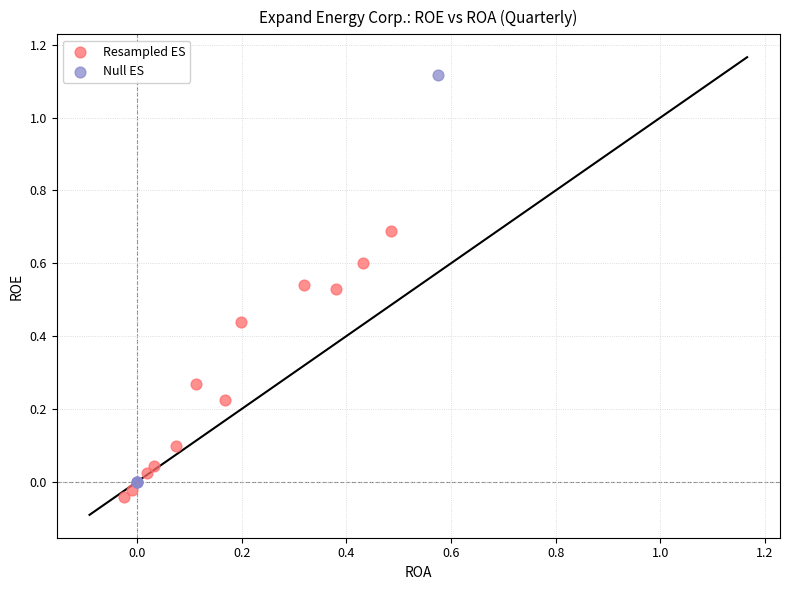

Which series reaches the maximum Y coordinate?

Null ES